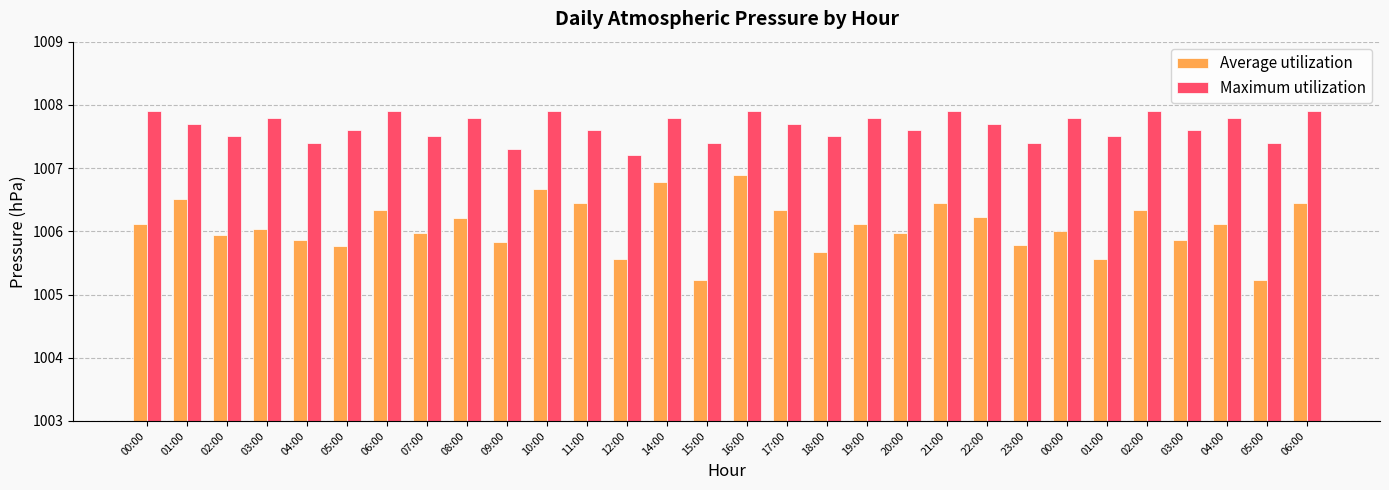

The value of Average utilization at 09:00 is 1005.8. True or false?

True